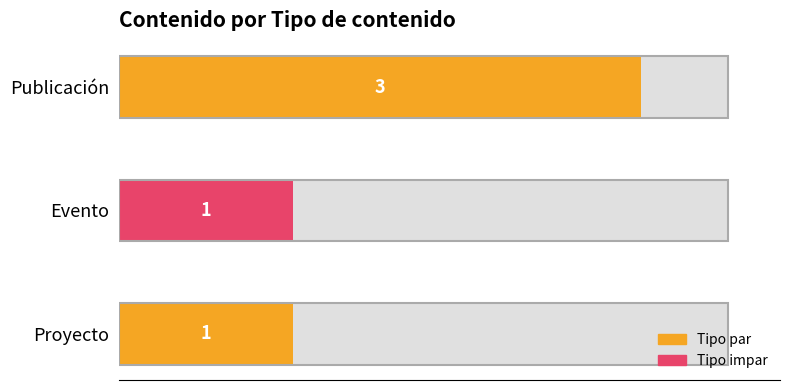

What is the minimum value shown in the chart?

1